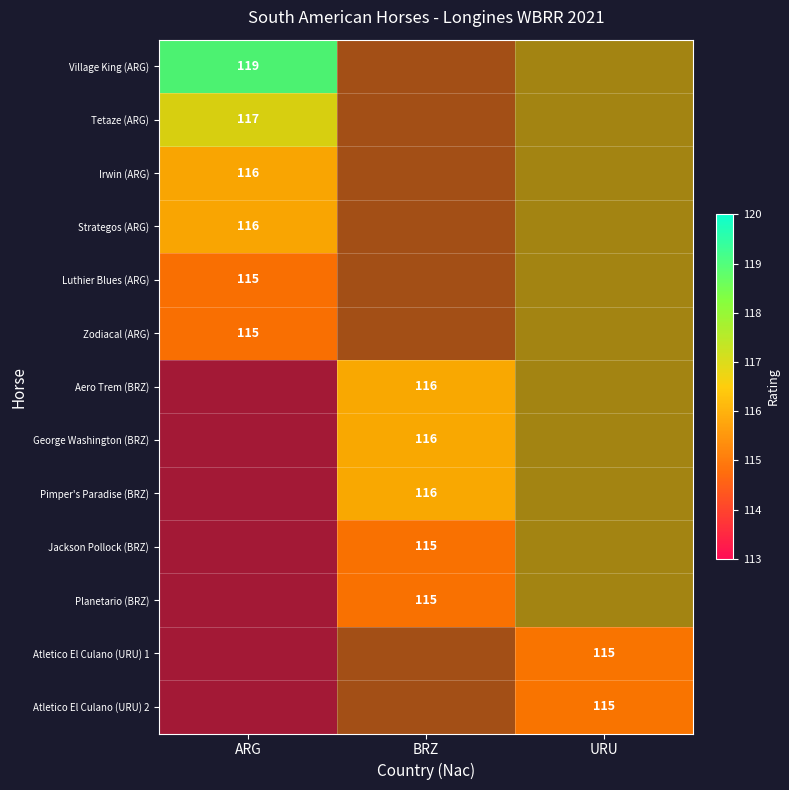

Which category has the highest value across all series?

ARG